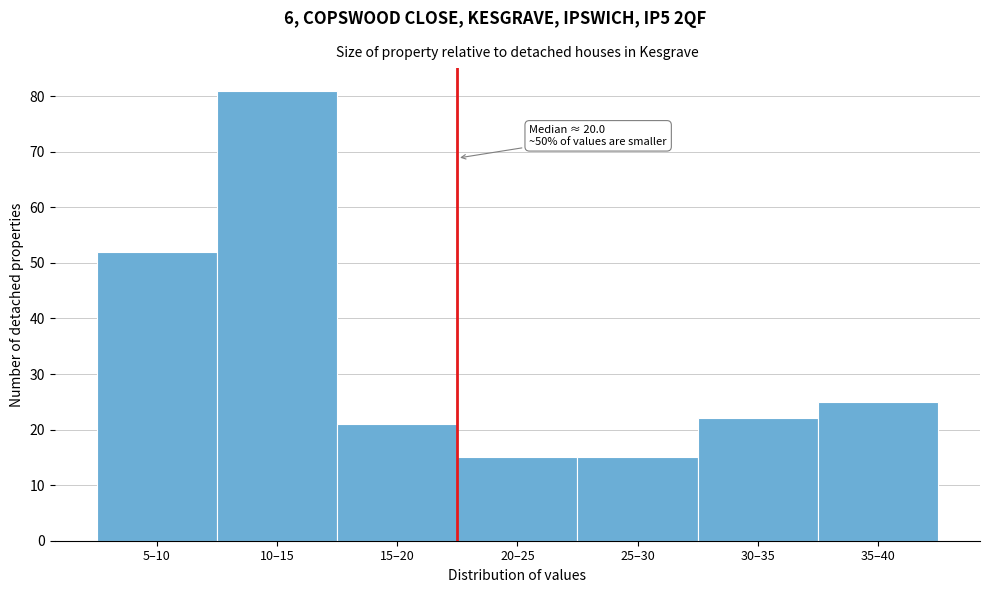

Reading left to right, what are all the values shown in this chart?

52	81	21	15	15	22	25